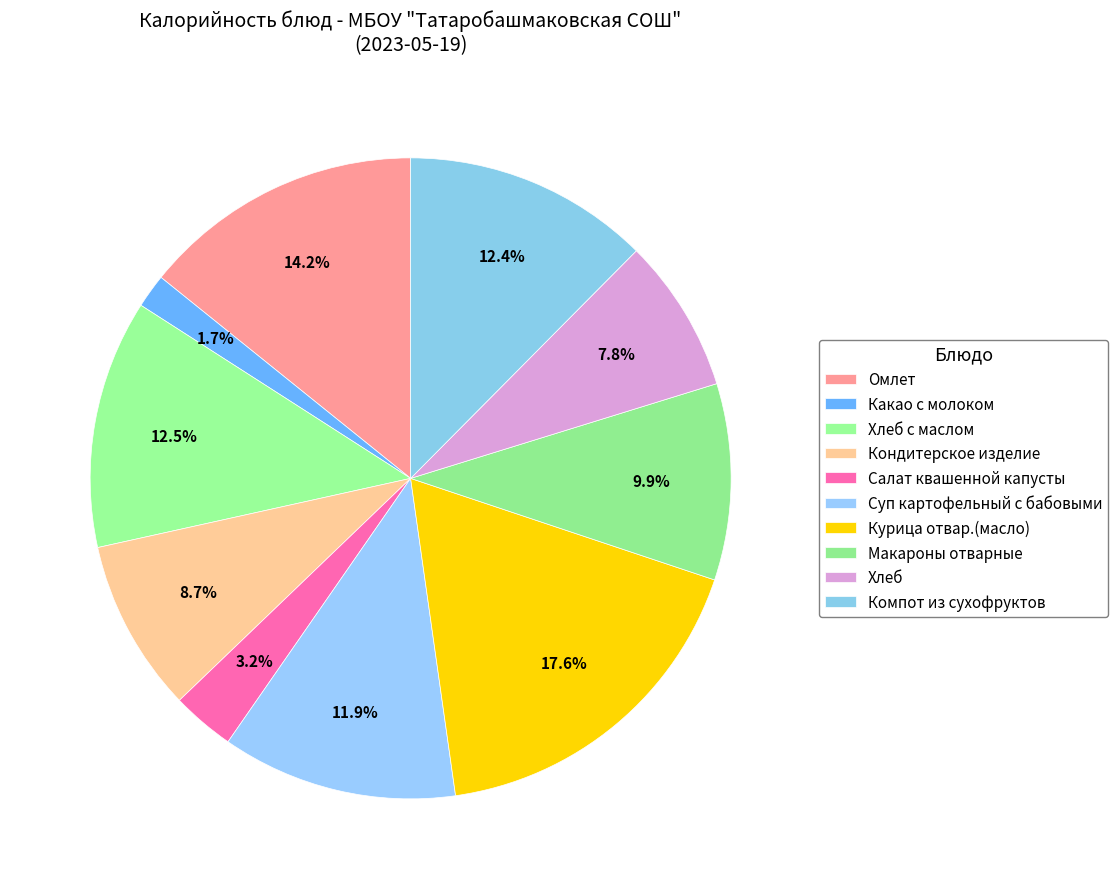

Rank the categories by value from lowest to highest.

Какао с молоком, Салат квашенной капусты, Хлеб, Кондитерское изделие, Макароны отварные, Суп картофельный с бабовыми, Компот из сухофруктов, Хлеб с маслом, Омлет, Курица отвар.(масло)